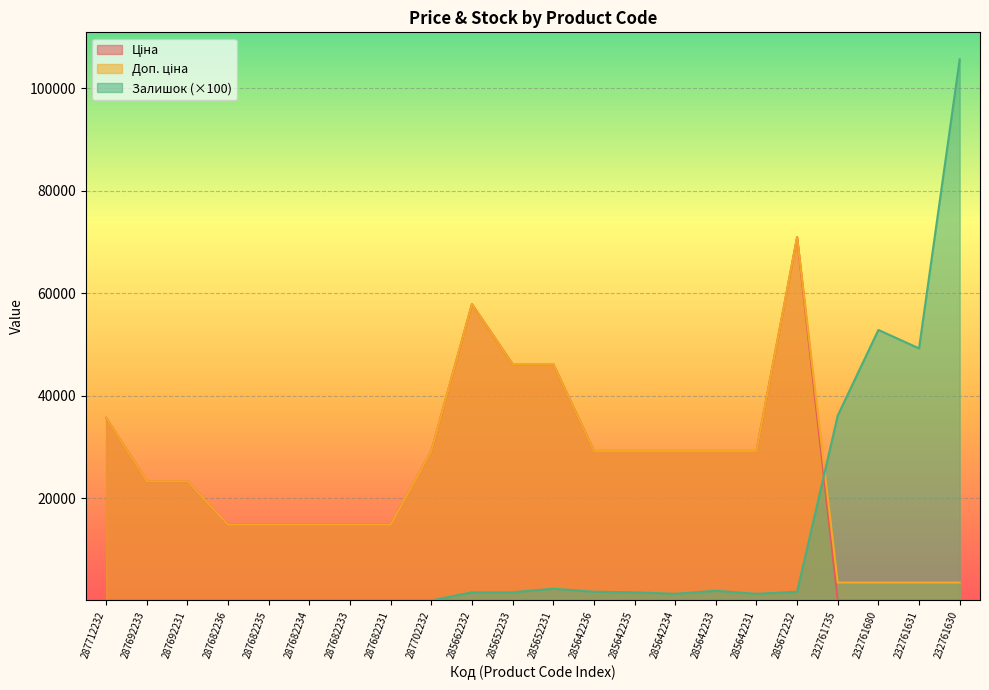

Rank the series by their maximum value, from lowest to highest.

Ціна, Доп. ціна, Залишок